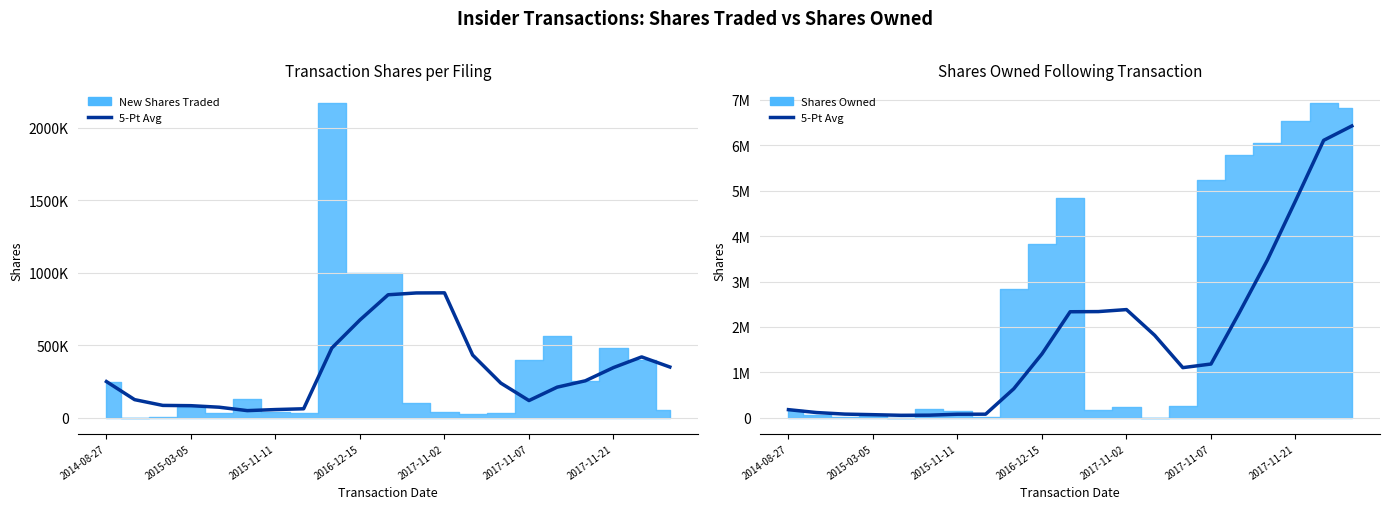

At which category is the sum across all series the highest?

20